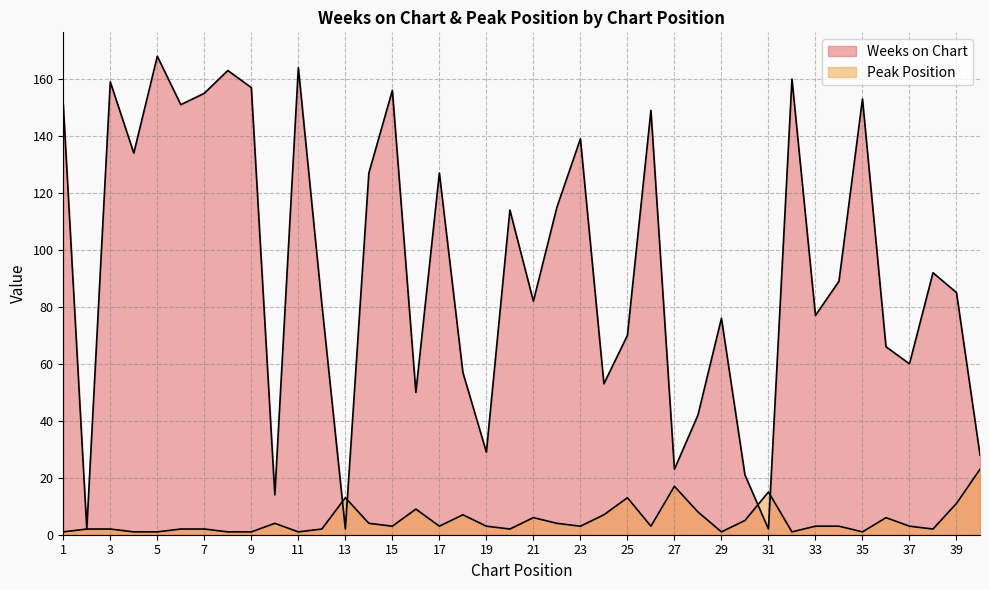

Which has a higher value, 20 or 34?

20